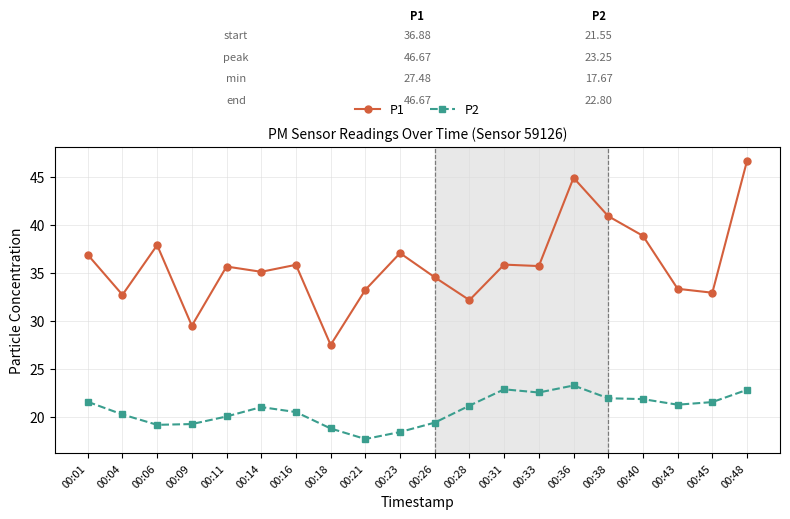

What is the value of the P1 point at the 14th from the left?

35.7